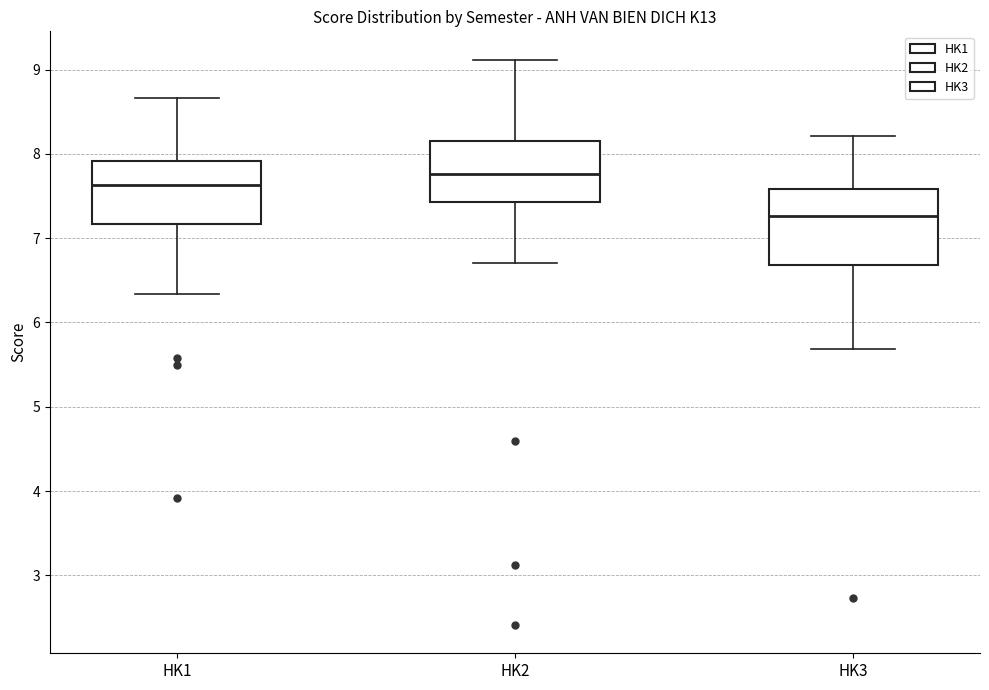

Comparing the boxes themselves (not the whiskers), which one is the tallest?

HK3